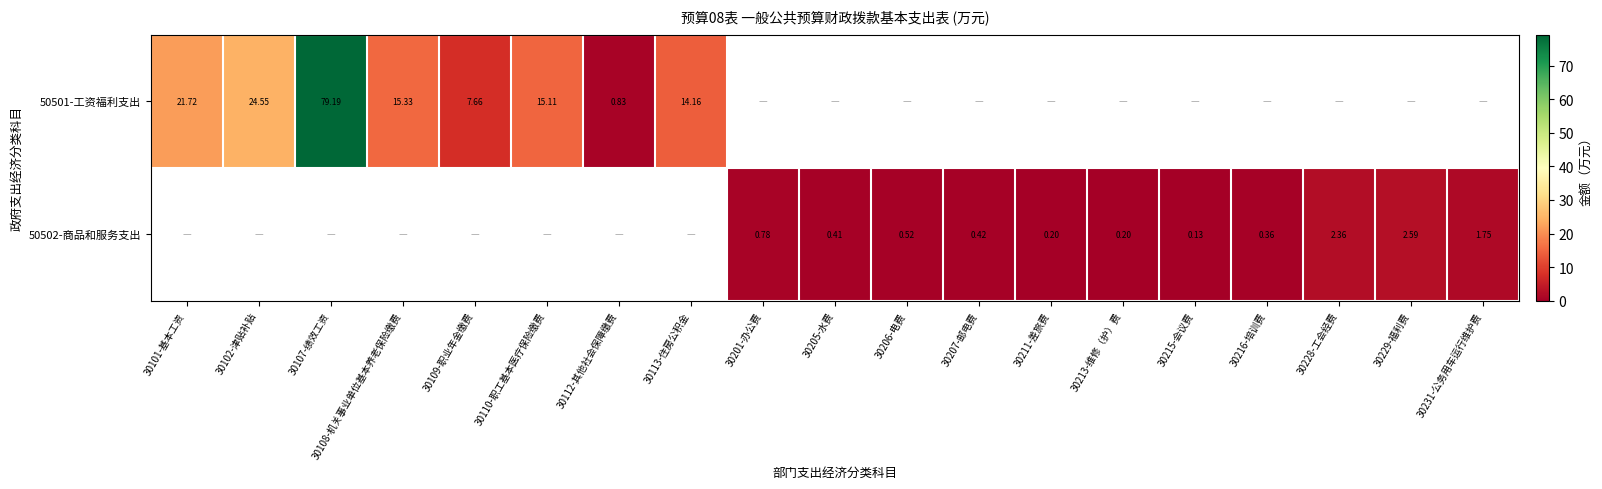

At how many categories does at least one series exceed 14?

6